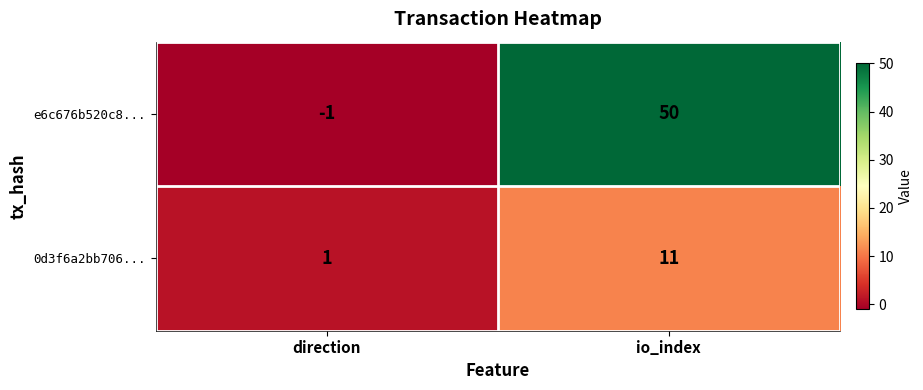

Count the number of data series in this chart.

2